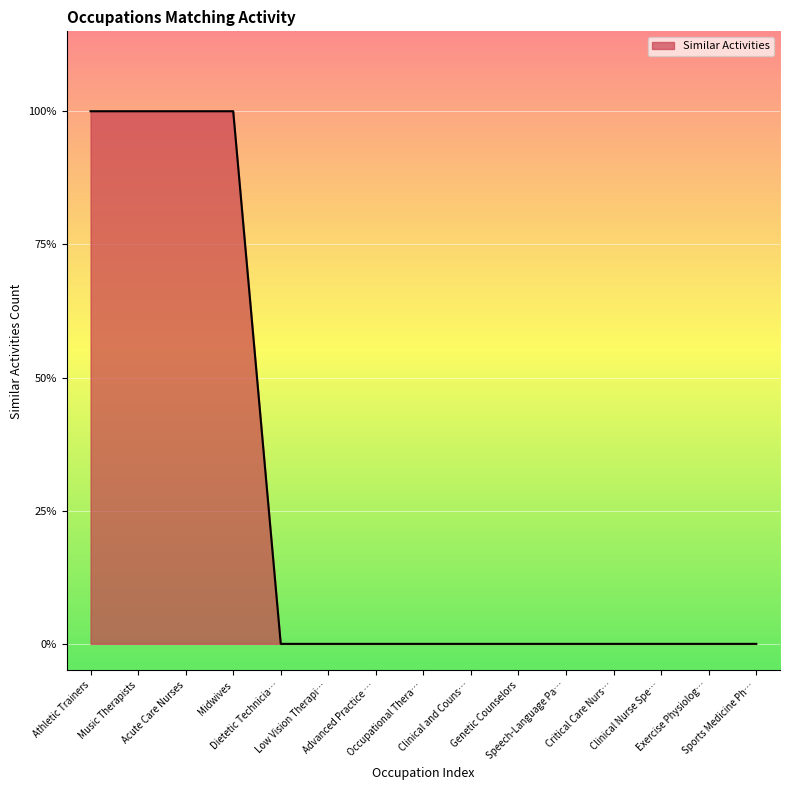

Does the chart display data point markers on the line(s)?

No